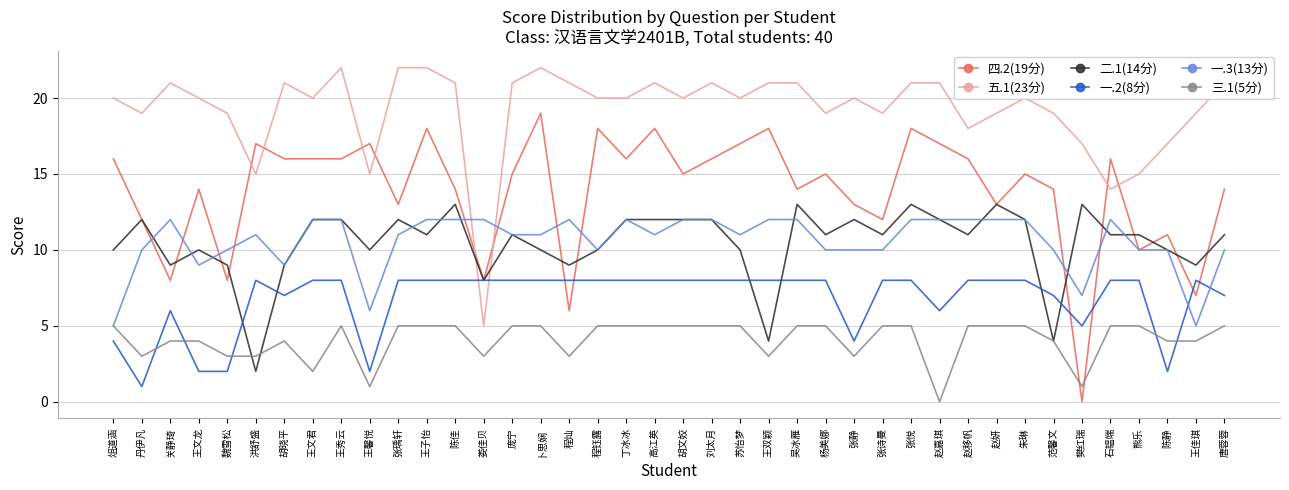

Is this an area chart (filled region under the line)?

No